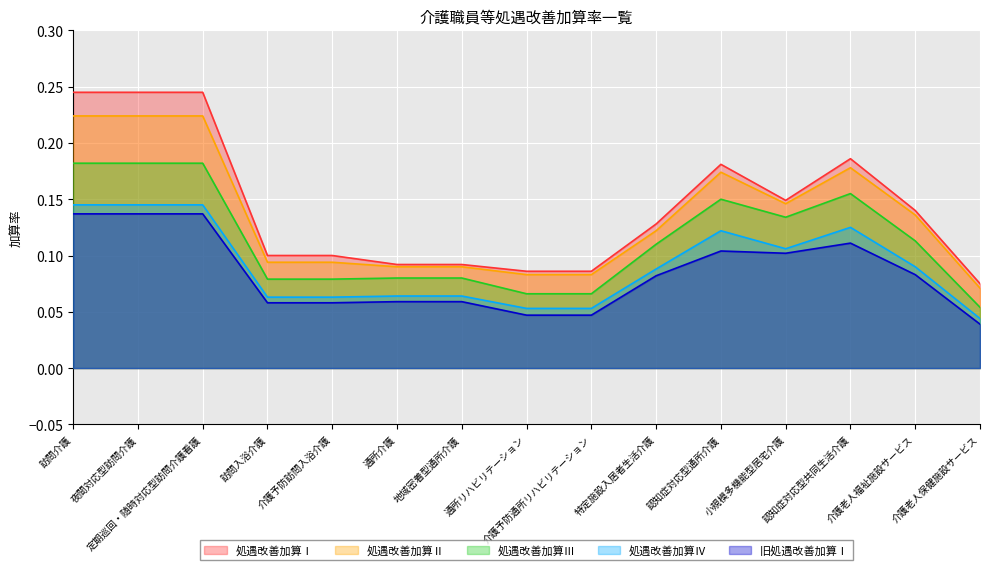

What is the difference between the maximum and minimum values in the 処遇改善加算Ⅲ series?

0.1